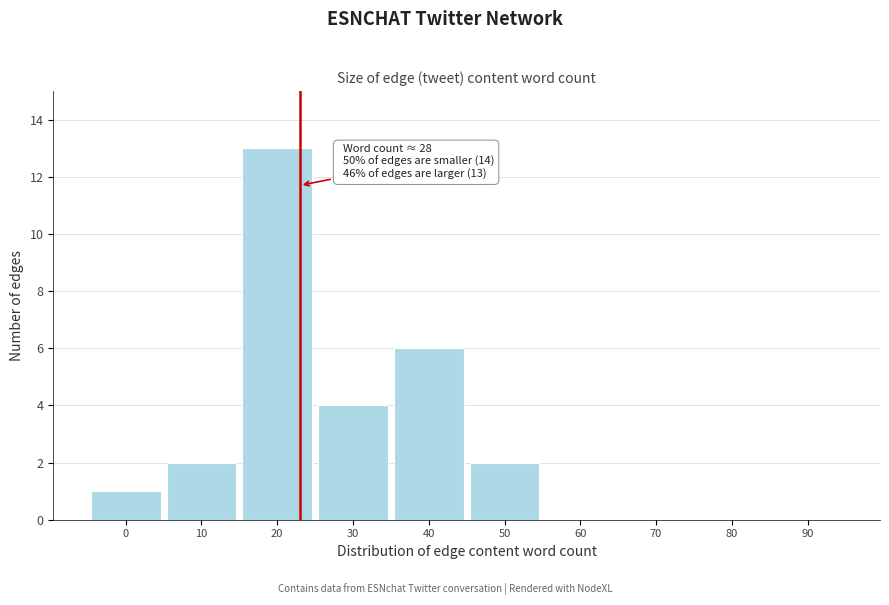

Reading left to right, extract all data points from this chart.

0=1	10=2	20=13	30=4	40=6	50=2	60=0	70=0	80=0	90=0